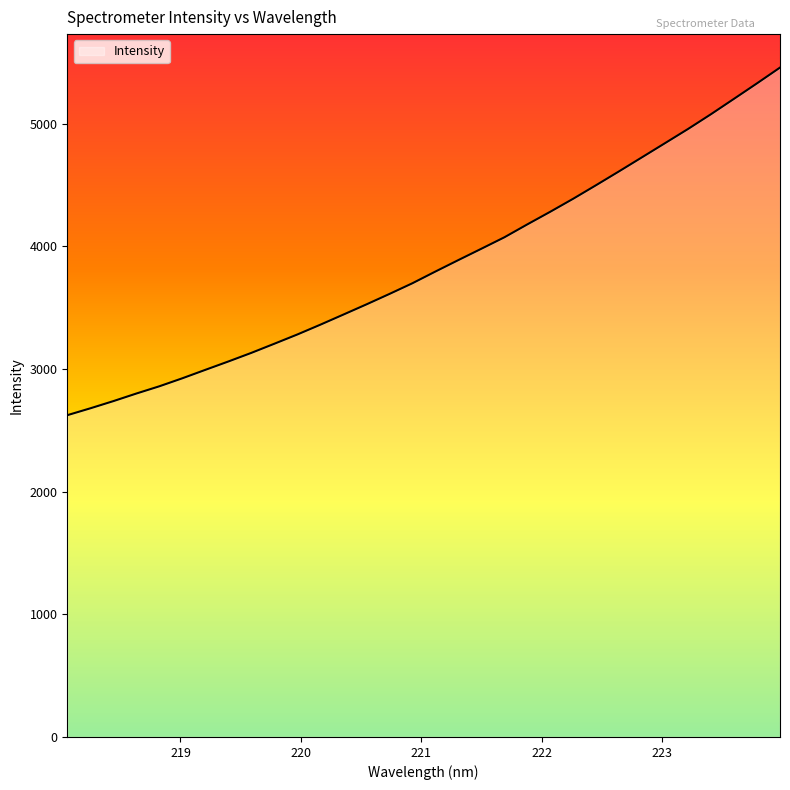

What is the difference between the maximum and minimum values?

2834.1